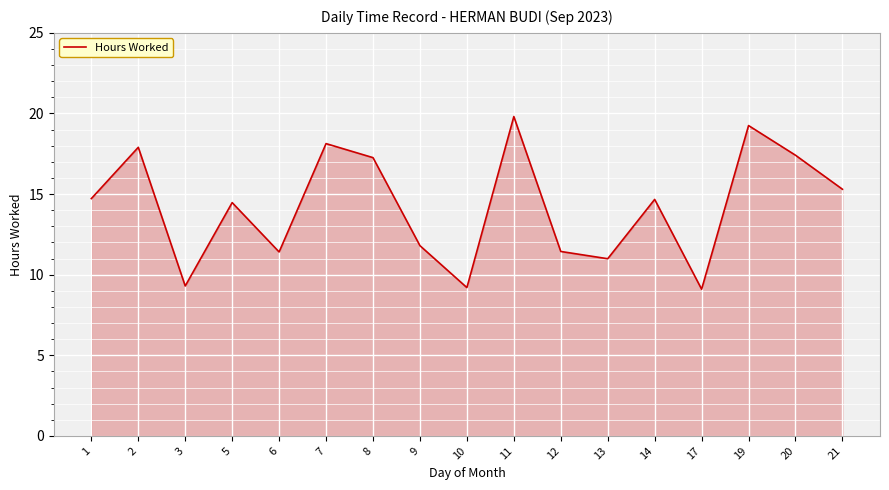

What is the ratio of the value at 9 to the value at 20?

0.7